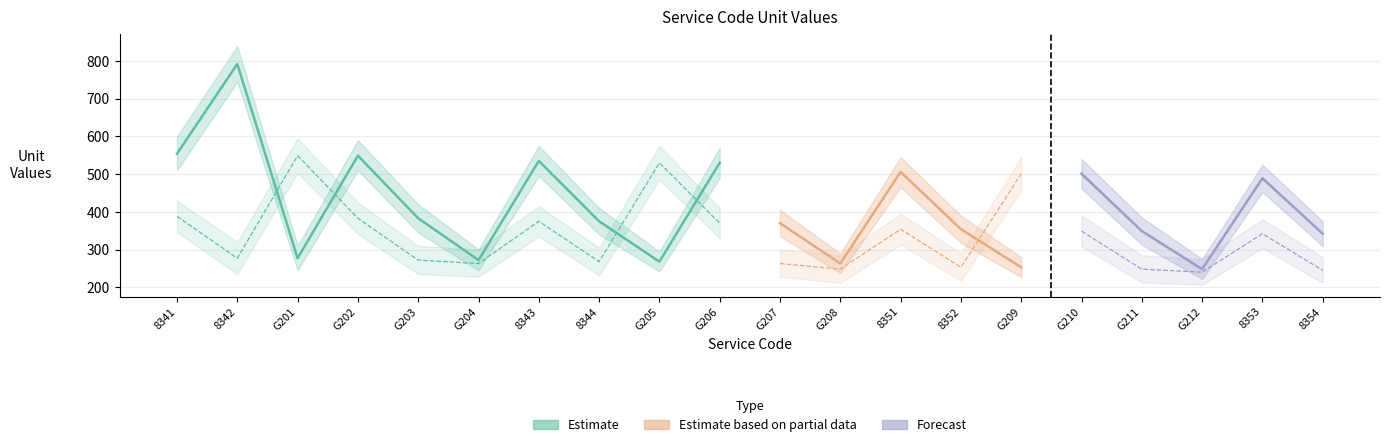

What is the value of the reduced_values point at the 1st from the left?

388